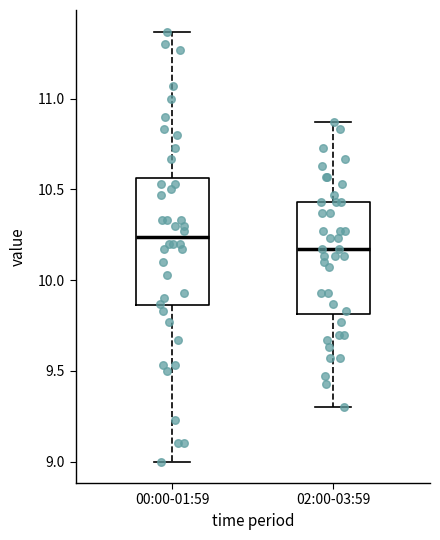

Where is the upper edge of the box for 02:00-03:59 on the y-axis? The values are not printed on the chart, so give them approximately, as read against the axis.

10.45